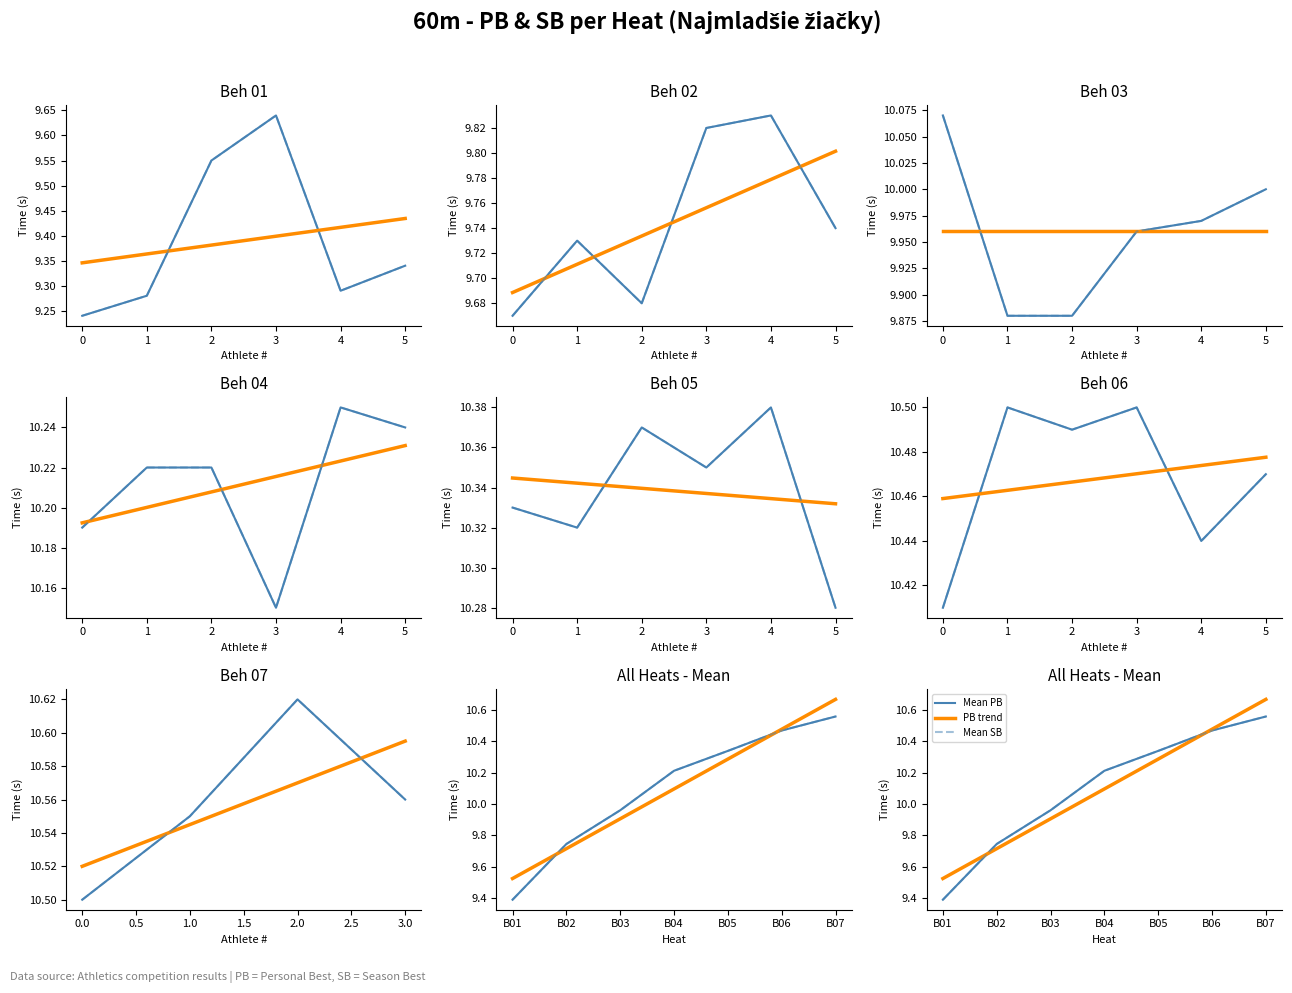

True or false: SB has more than 0 points higher than both neighbors.

True